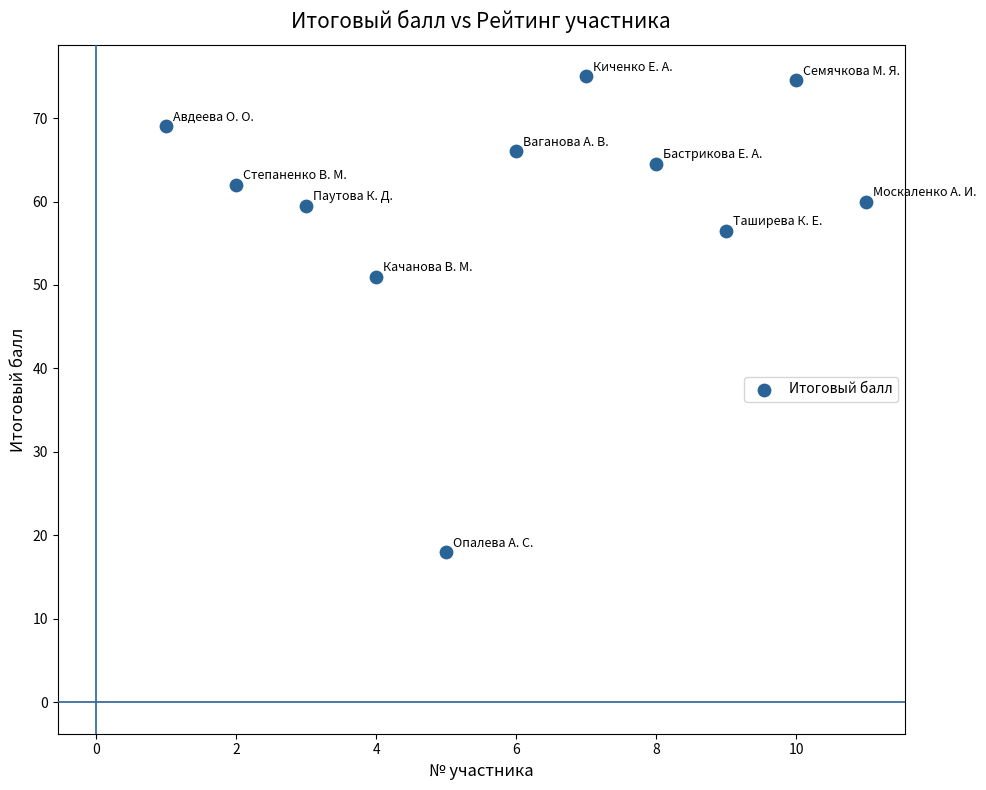

What Y value in the scatter plot is closest to 46?

51.0